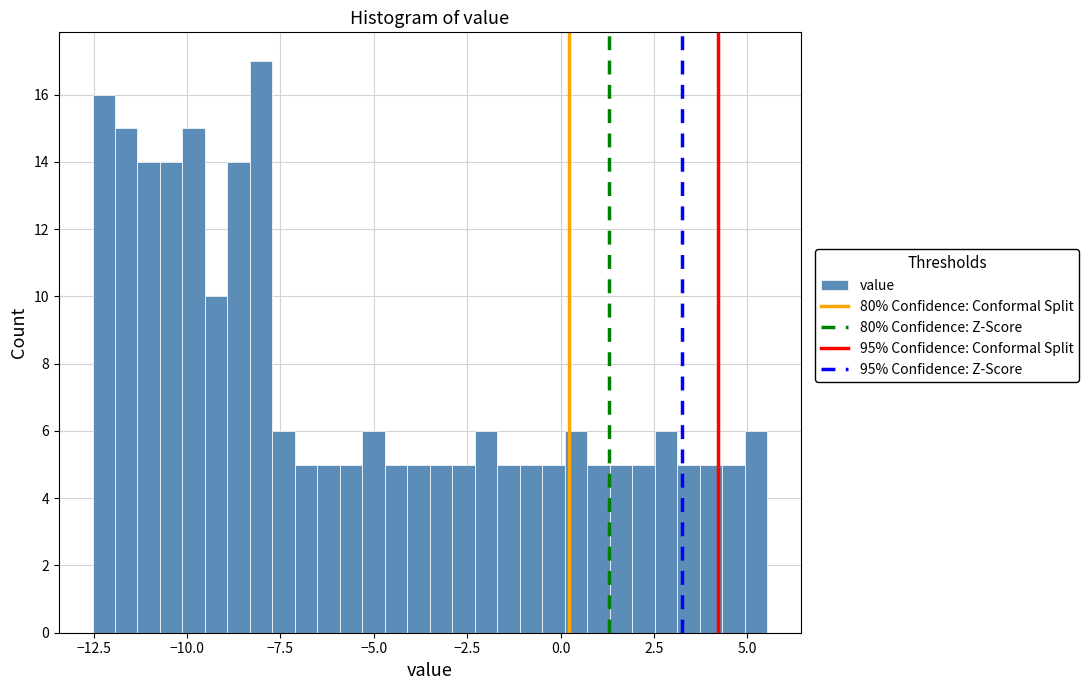

Around what value on the x-axis is the tallest bar? Give the approximate position of its centre, as read against the axis.

-8.0